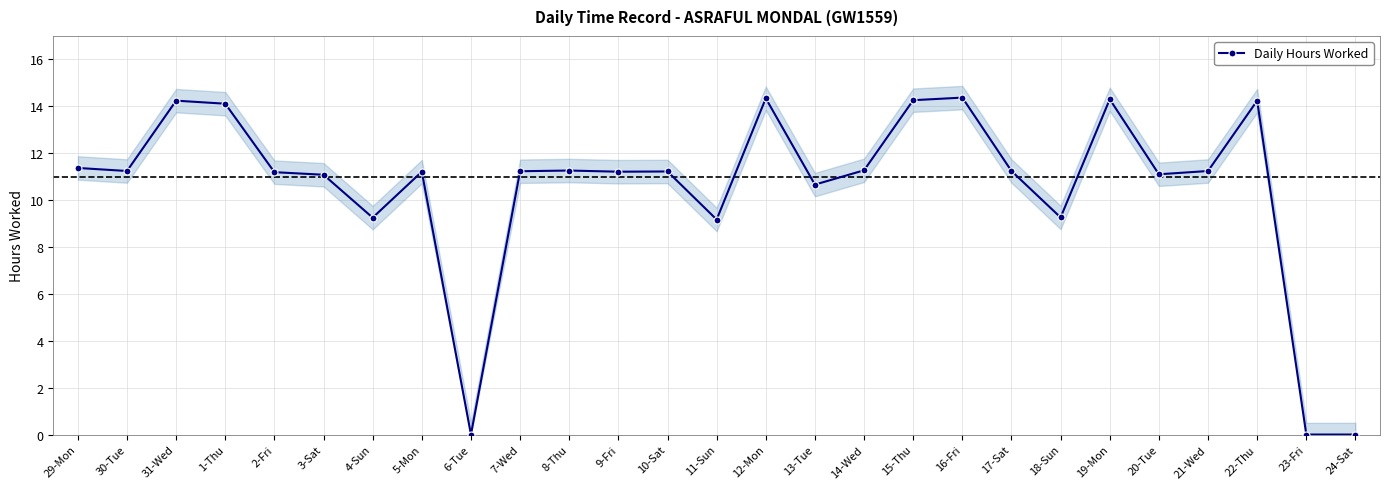

The chart shows a value of 0.0 at 24-Sat. True or false?

True